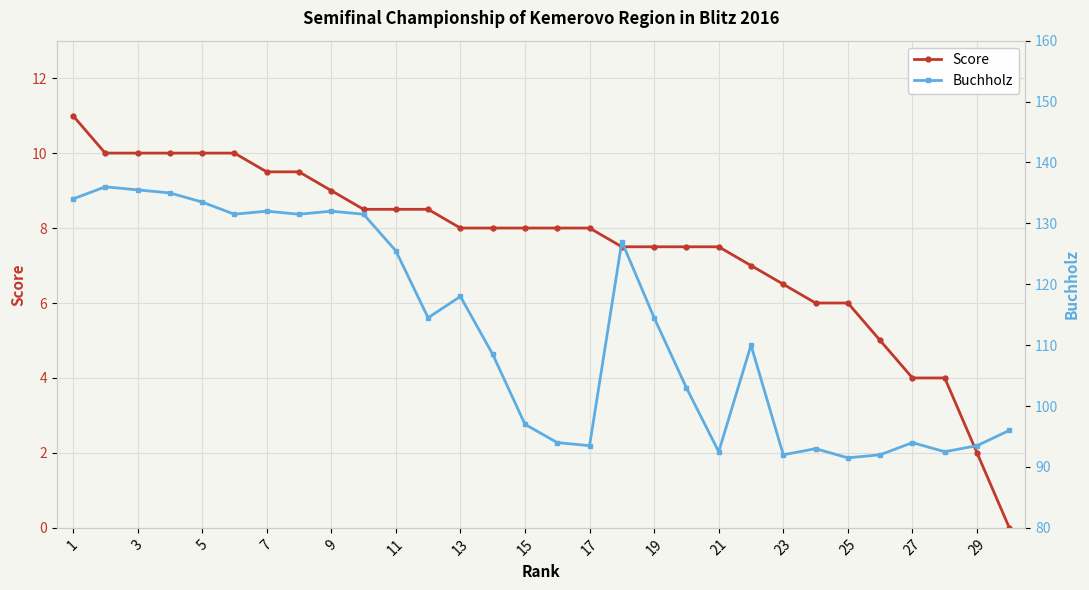

What is the sum of the Score values at 3 and 21?

17.5